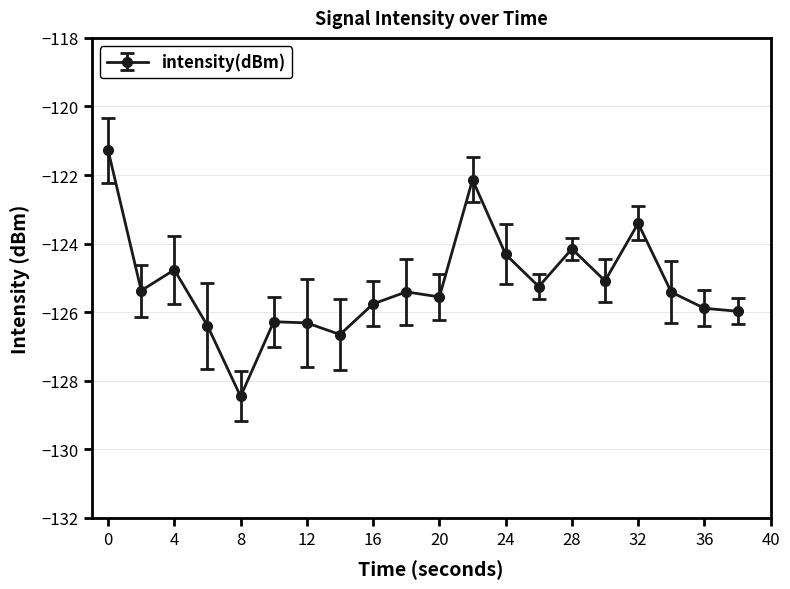

What is the difference between the maximum and minimum values?

7.2